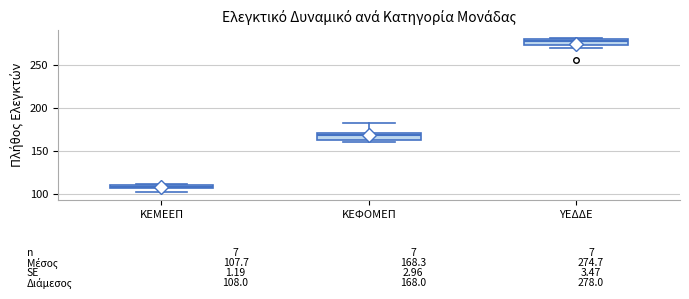

Which box's median line is the highest?

ΥΕΔΔΕ